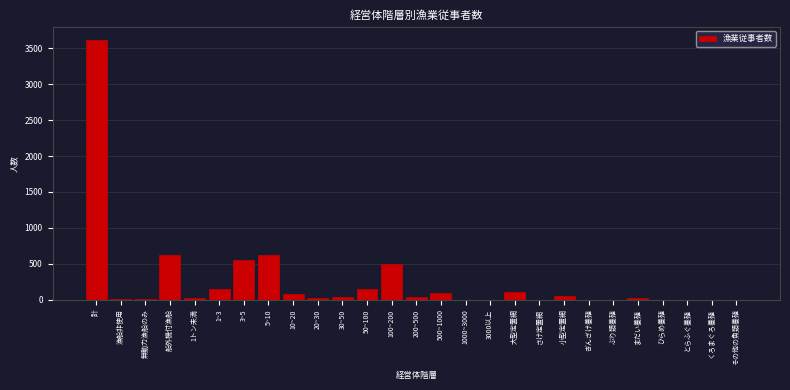

True or false: the data shows 149 at 50~100.

True